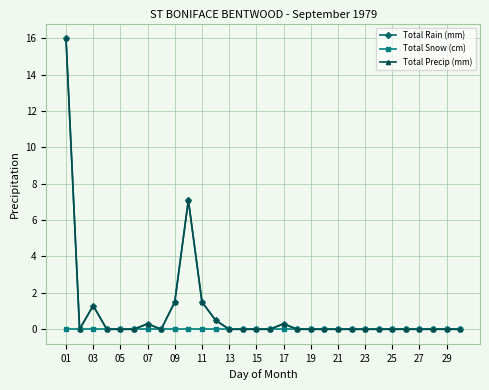

At which category does the chart reach its minimum across all series?

03